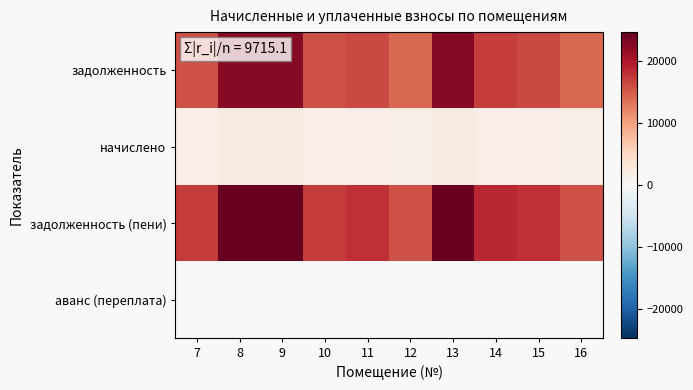

List the series in order of their peak value, lowest first.

аванс (переплата), начислено, задолженность, задолженность (пени)